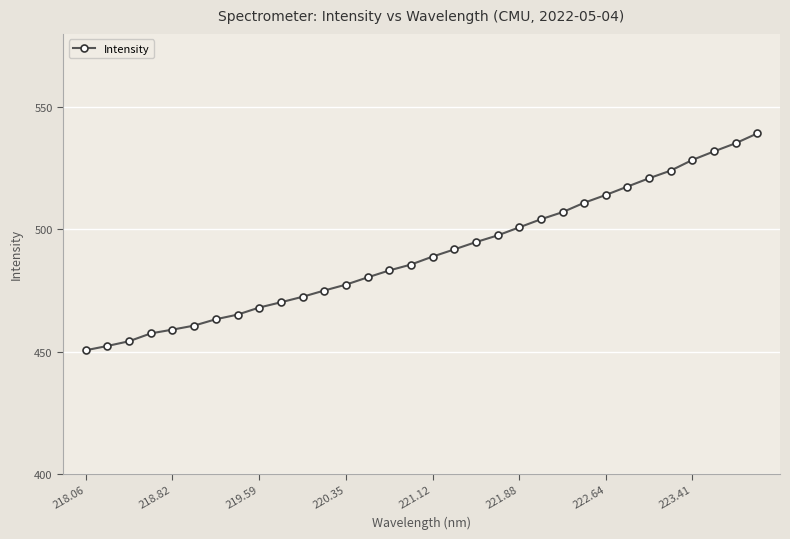

What is the smallest value displayed?

450.6